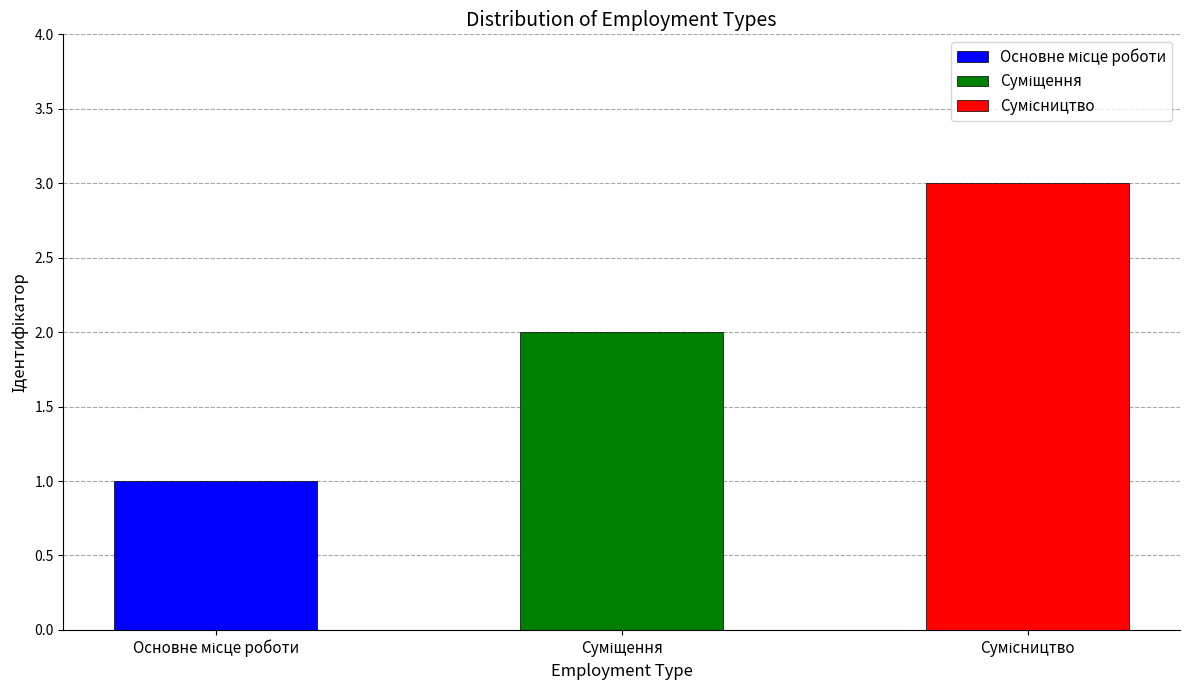

The chart shows a value of 1 at Сумісництво. True or false?

False